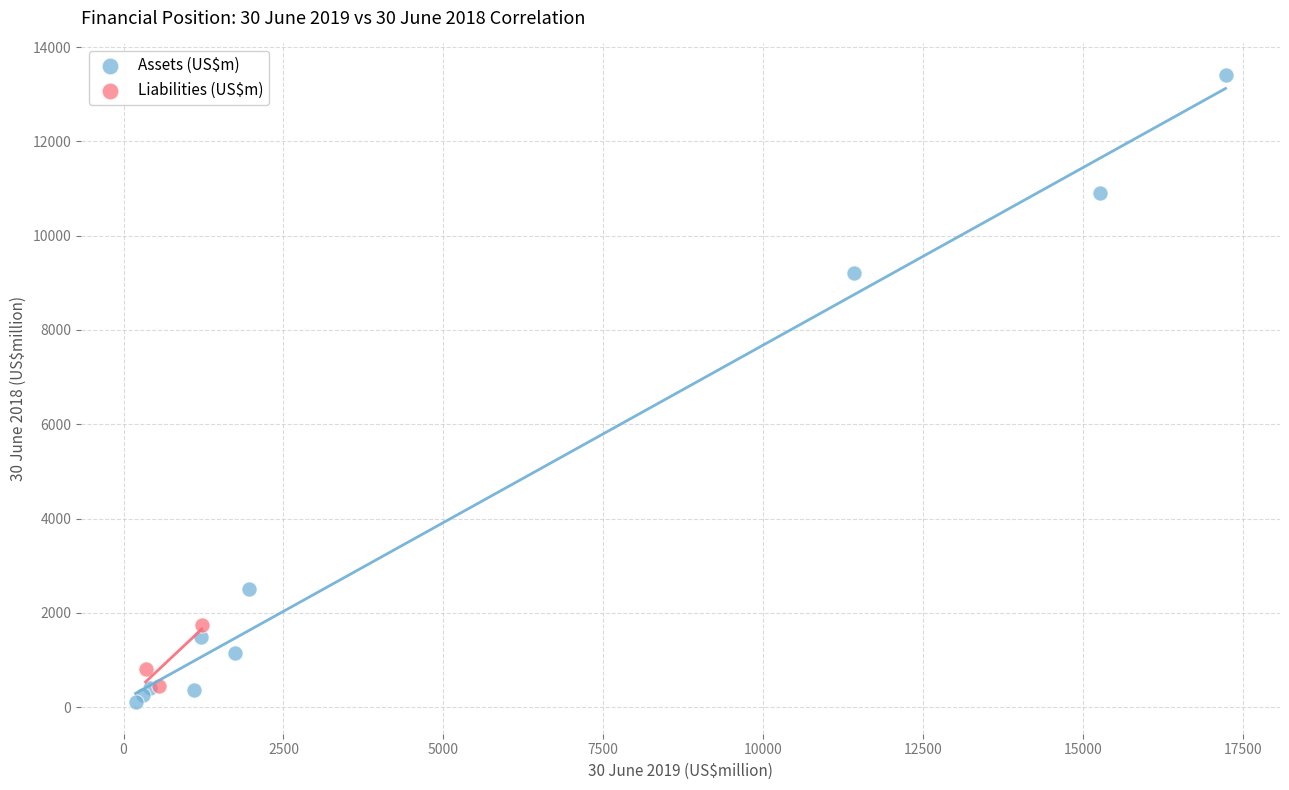

Which series has the largest Y range (max minus min)?

Assets (US$m)